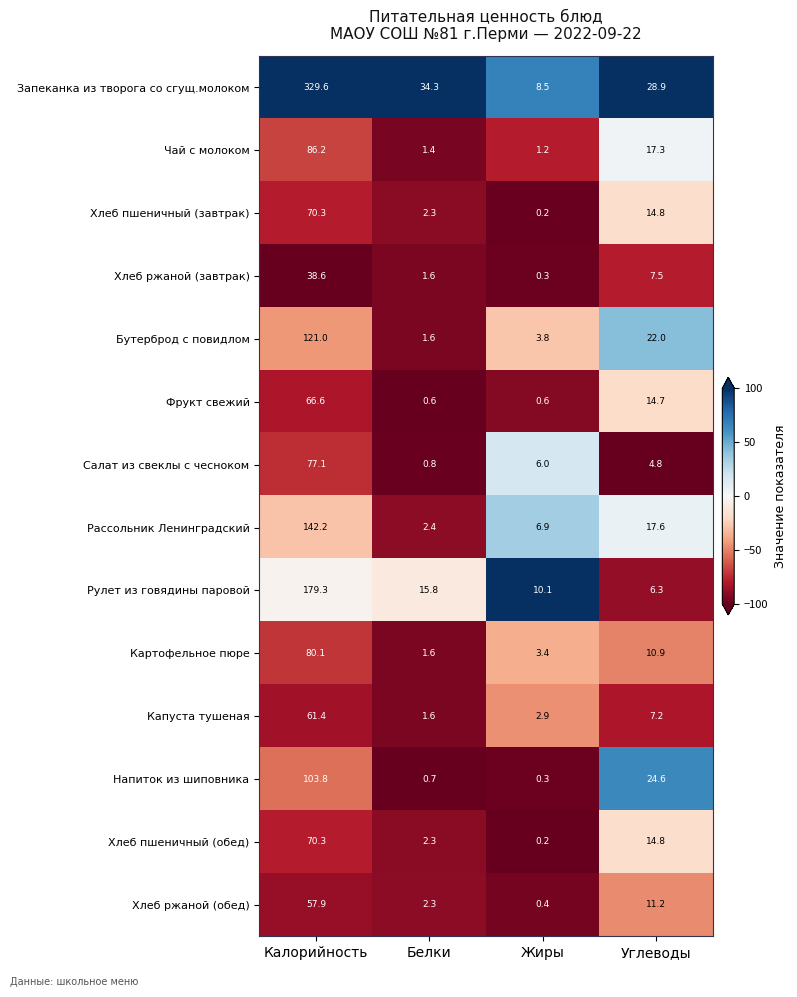

Read the Хлеб пшеничный (завтрак) value at Белки.

2.3